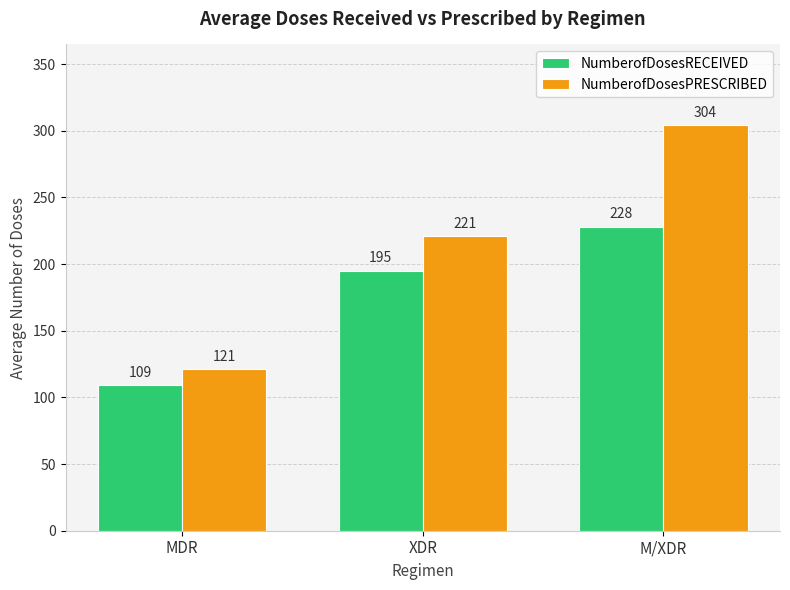

What is the label of the 3rd bar from the left?

M/XDR